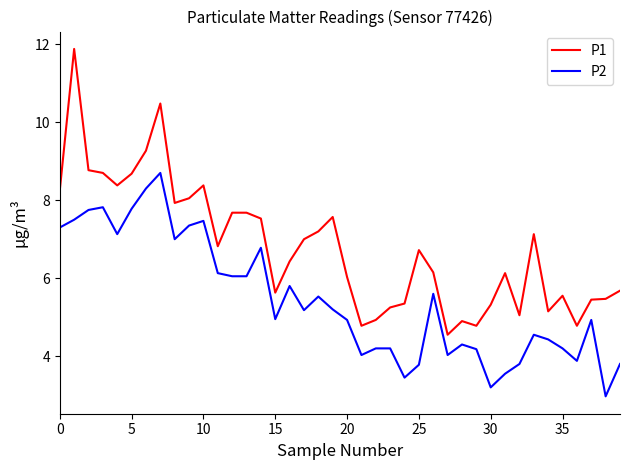

What are all the series names shown in the legend?

P1, P2